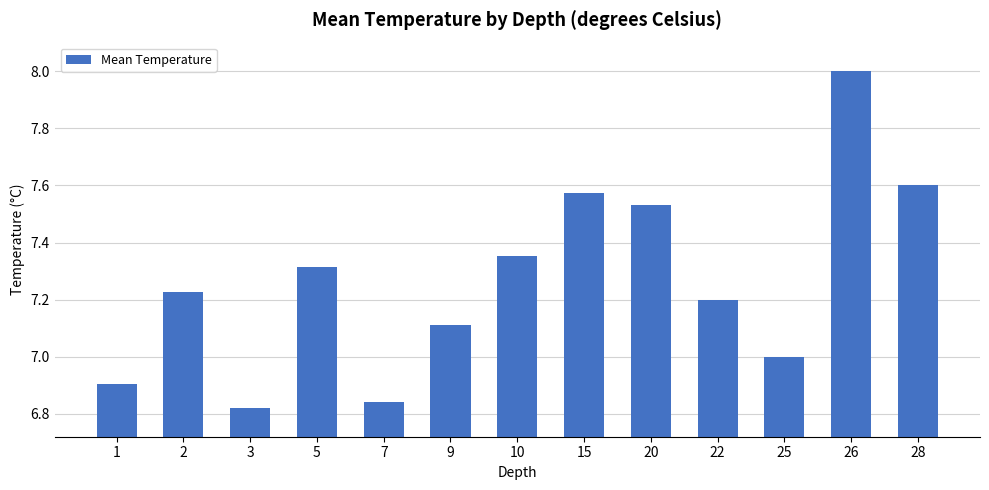

Count the number of data series in this chart.

1